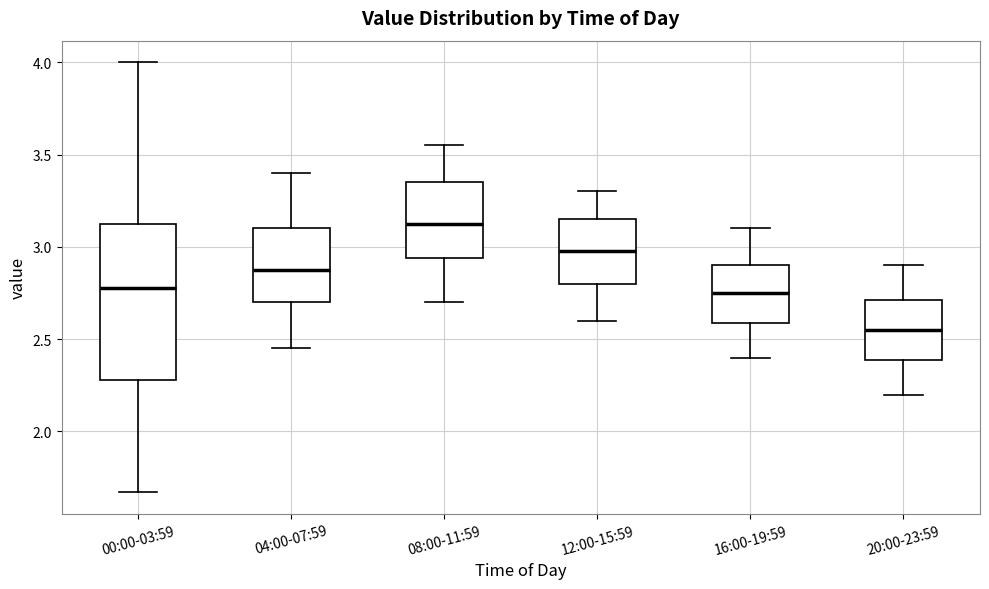

Where is the lower edge of the box for 00:00-03:59 on the y-axis? The values are not printed on the chart, so give them approximately, as read against the axis.

2.30